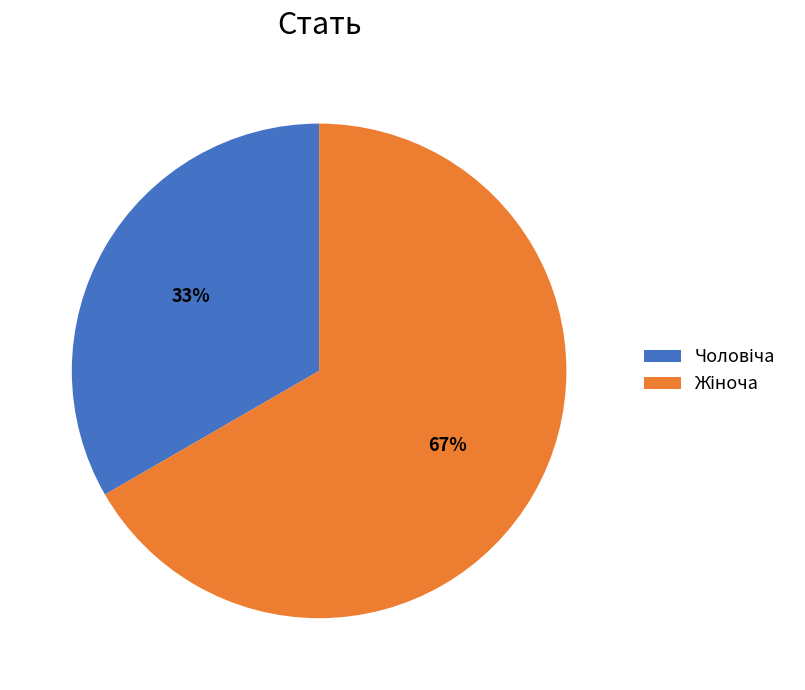

Count the number of slices in the pie.

2